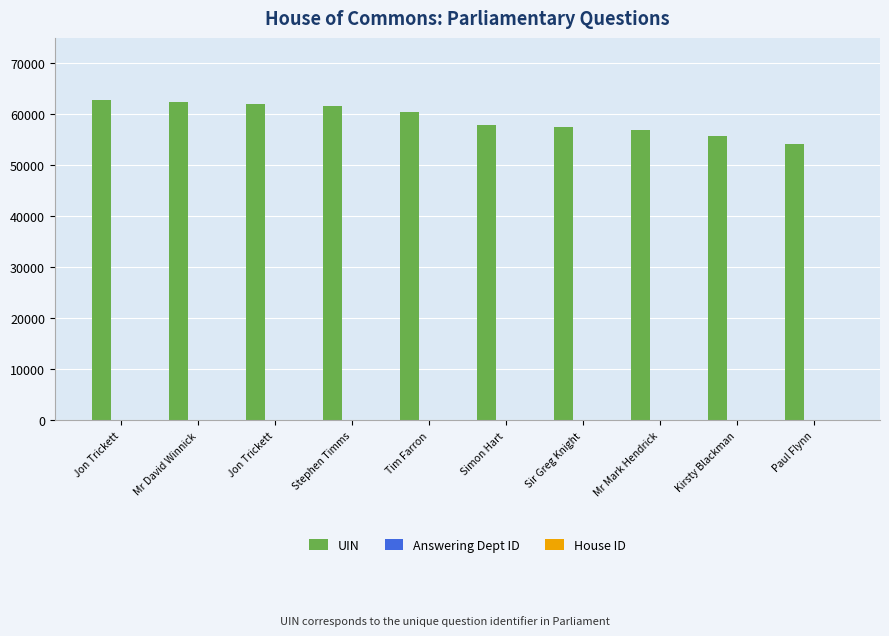

List the labels in order of Answering Dept ID value, smallest first.

Jon Trickett, Mr David Winnick, Jon Trickett, Stephen Timms, Tim Farron, Simon Hart, Sir Greg Knight, Mr Mark Hendrick, Kirsty Blackman, Paul Flynn